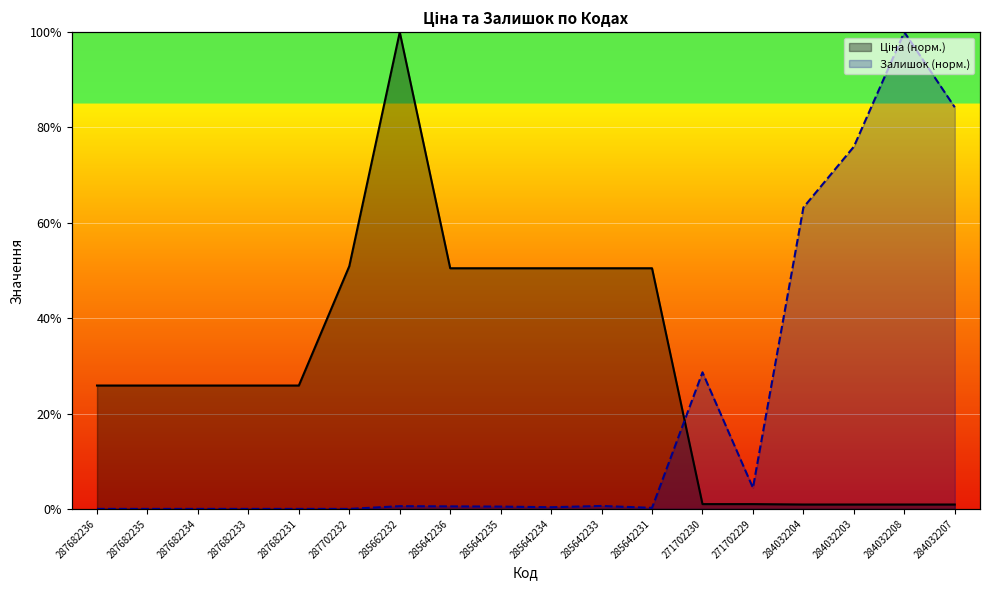

List the series in order of their peak value, lowest first.

Ціна, Залишок